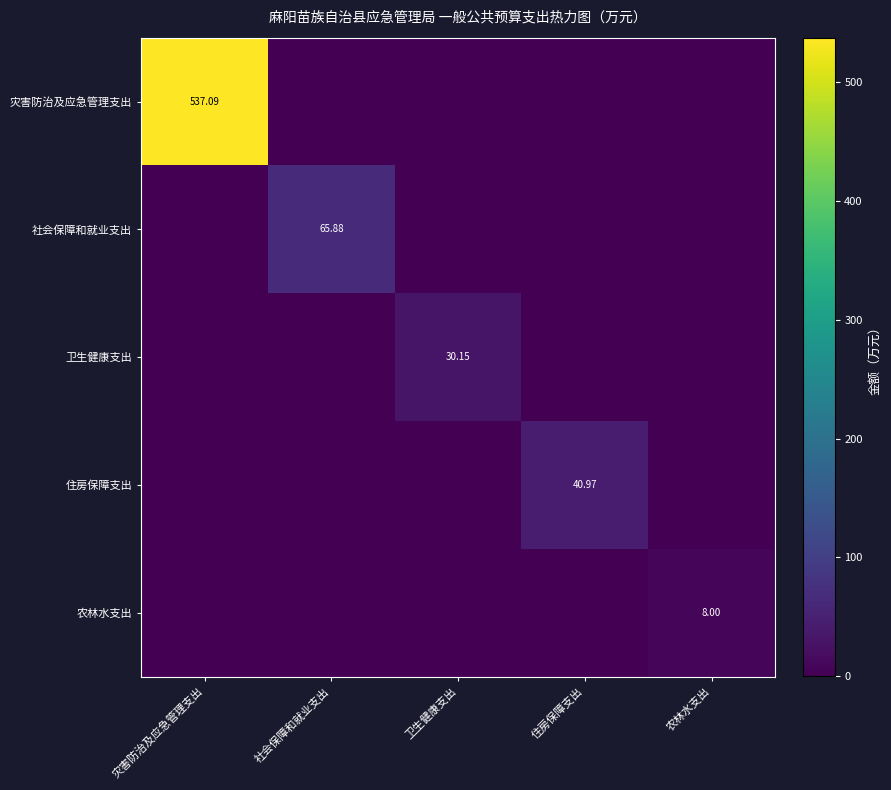

How many values in 卫生健康支出 are above zero?

1